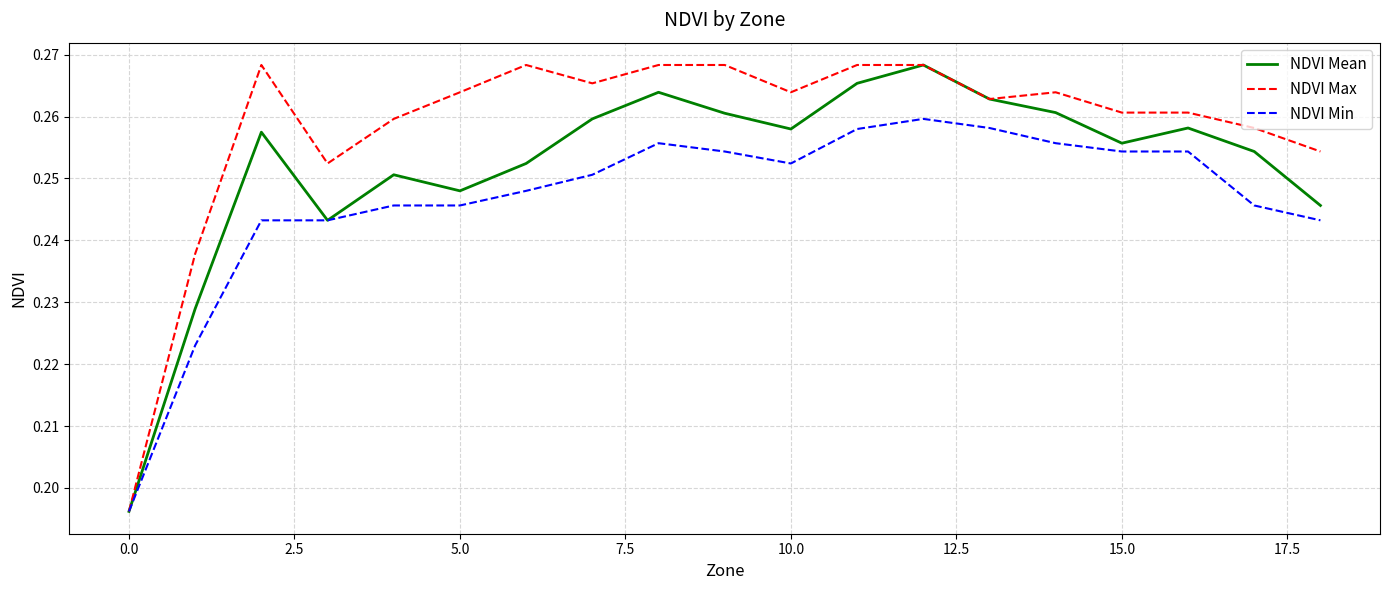

Rank the series by their average value, from highest to lowest.

NDVI Max, NDVI Mean, NDVI Min